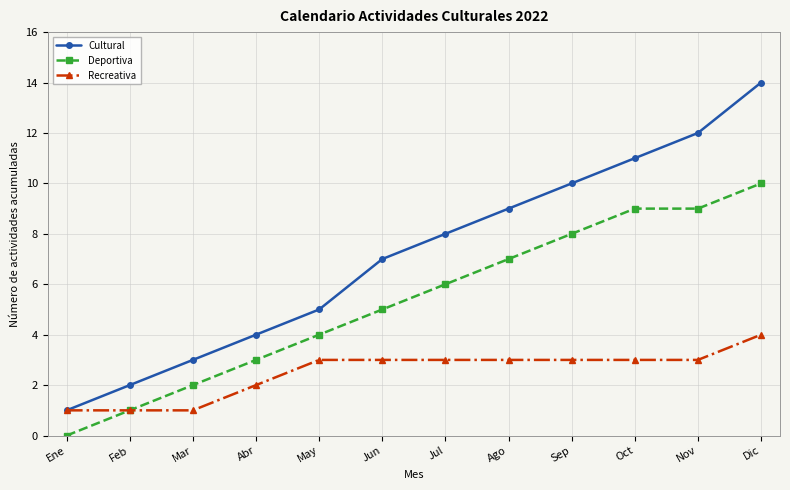

Count the number of categories in the chart.

12